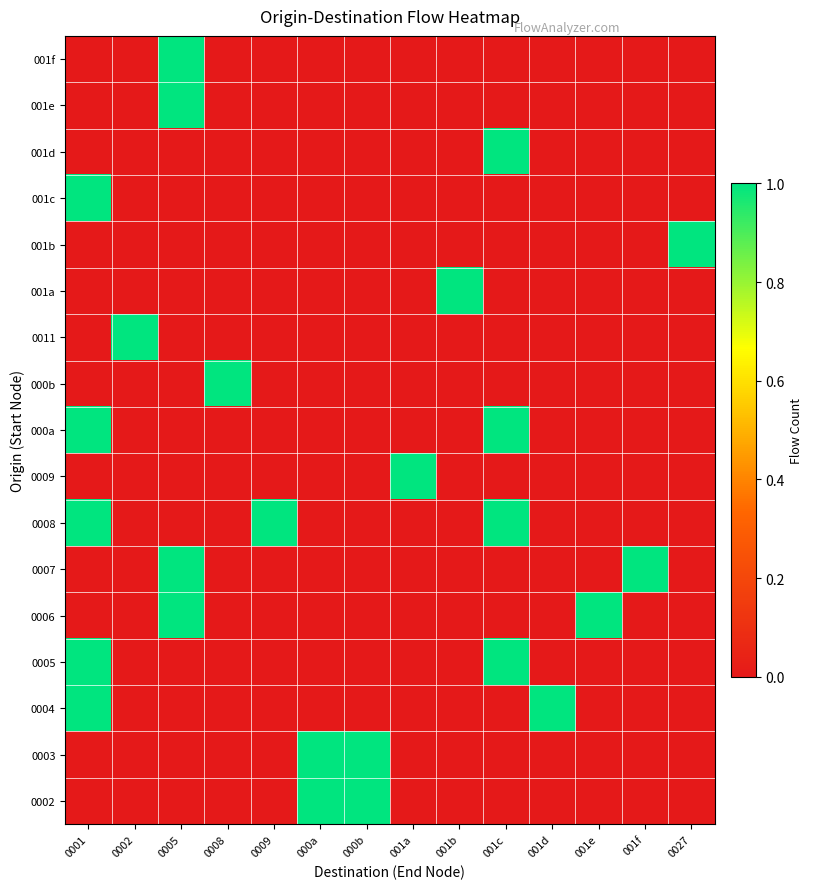

Reading left to right, what are all the values shown in this chart?

0002: 0001=0	0002=0	0005=0	0008=0	0009=0	000a=1	000b=1	001a=0	001b=0	001c=0	001d=0	001e=0	001f=0	0027=0
0003: 0001=0	0002=0	0005=0	0008=0	0009=0	000a=1	000b=1	001a=0	001b=0	001c=0	001d=0	001e=0	001f=0	0027=0
0004: 0001=1	0002=0	0005=0	0008=0	0009=0	000a=0	000b=0	001a=0	001b=0	001c=0	001d=1	001e=0	001f=0	0027=0
0005: 0001=1	0002=0	0005=0	0008=0	0009=0	000a=0	000b=0	001a=0	001b=0	001c=1	001d=0	001e=0	001f=0	0027=0
0006: 0001=0	0002=0	0005=1	0008=0	0009=0	000a=0	000b=0	001a=0	001b=0	001c=0	001d=0	001e=1	001f=0	0027=0
0007: 0001=0	0002=0	0005=1	0008=0	0009=0	000a=0	000b=0	001a=0	001b=0	001c=0	001d=0	001e=0	001f=1	0027=0
0008: 0001=1	0002=0	0005=0	0008=0	0009=1	000a=0	000b=0	001a=0	001b=0	001c=1	001d=0	001e=0	001f=0	0027=0
0009: 0001=0	0002=0	0005=0	0008=0	0009=0	000a=0	000b=0	001a=1	001b=0	001c=0	001d=0	001e=0	001f=0	0027=0
000a: 0001=1	0002=0	0005=0	0008=0	0009=0	000a=0	000b=0	001a=0	001b=0	001c=1	001d=0	001e=0	001f=0	0027=0
000b: 0001=0	0002=0	0005=0	0008=1	0009=0	000a=0	000b=0	001a=0	001b=0	001c=0	001d=0	001e=0	001f=0	0027=0
0011: 0001=0	0002=1	0005=0	0008=0	0009=0	000a=0	000b=0	001a=0	001b=0	001c=0	001d=0	001e=0	001f=0	0027=0
001a: 0001=0	0002=0	0005=0	0008=0	0009=0	000a=0	000b=0	001a=0	001b=1	001c=0	001d=0	001e=0	001f=0	0027=0
001b: 0001=0	0002=0	0005=0	0008=0	0009=0	000a=0	000b=0	001a=0	001b=0	001c=0	001d=0	001e=0	001f=0	0027=1
001c: 0001=1	0002=0	0005=0	0008=0	0009=0	000a=0	000b=0	001a=0	001b=0	001c=0	001d=0	001e=0	001f=0	0027=0
001d: 0001=0	0002=0	0005=0	0008=0	0009=0	000a=0	000b=0	001a=0	001b=0	001c=1	001d=0	001e=0	001f=0	0027=0
001e: 0001=0	0002=0	0005=1	0008=0	0009=0	000a=0	000b=0	001a=0	001b=0	001c=0	001d=0	001e=0	001f=0	0027=0
001f: 0001=0	0002=0	0005=1	0008=0	0009=0	000a=0	000b=0	001a=0	001b=0	001c=0	001d=0	001e=0	001f=0	0027=0